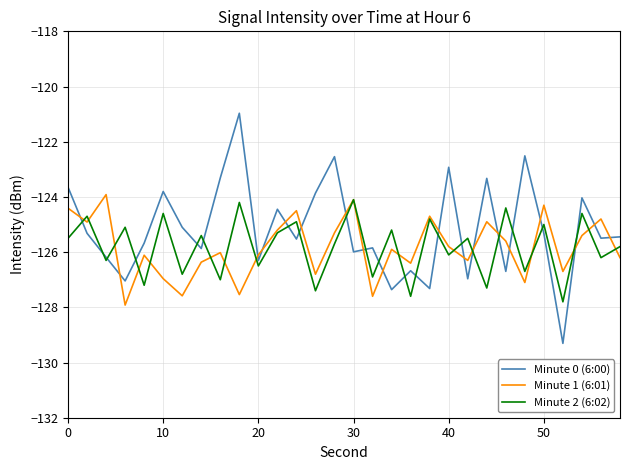

What is the minimum value for Minute 0 (6:00)?

-129.3